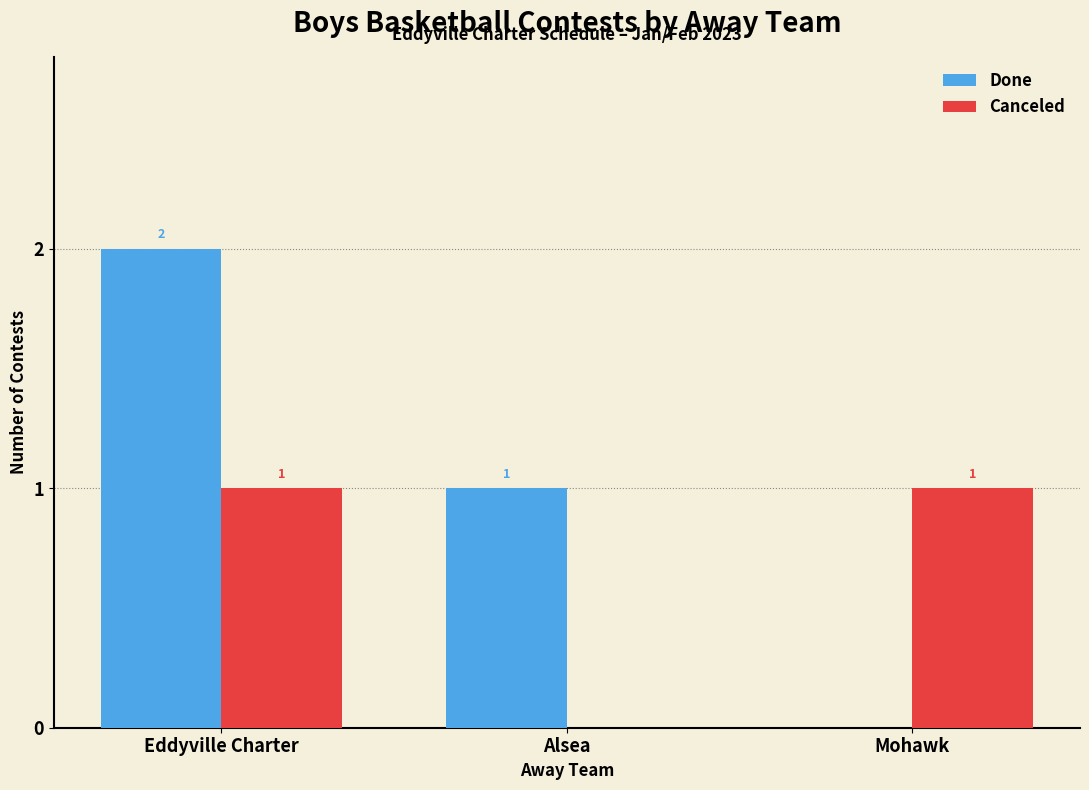

What is the sum of all Done values?

3